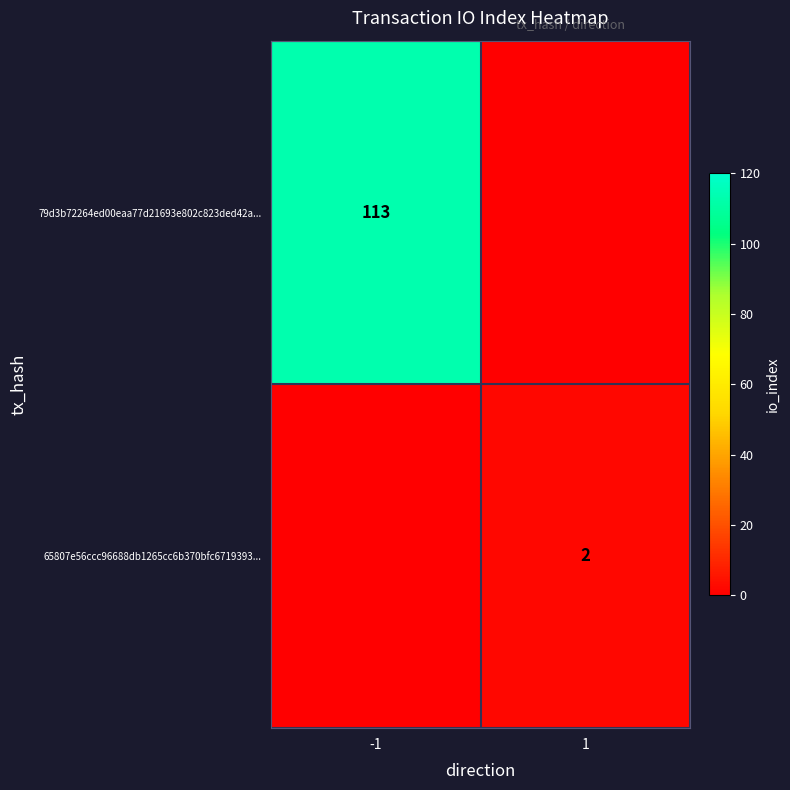

The 79d3b72264ed00eaa77d21693e802c823ded42a... series shows 113 at -1. True or false?

True